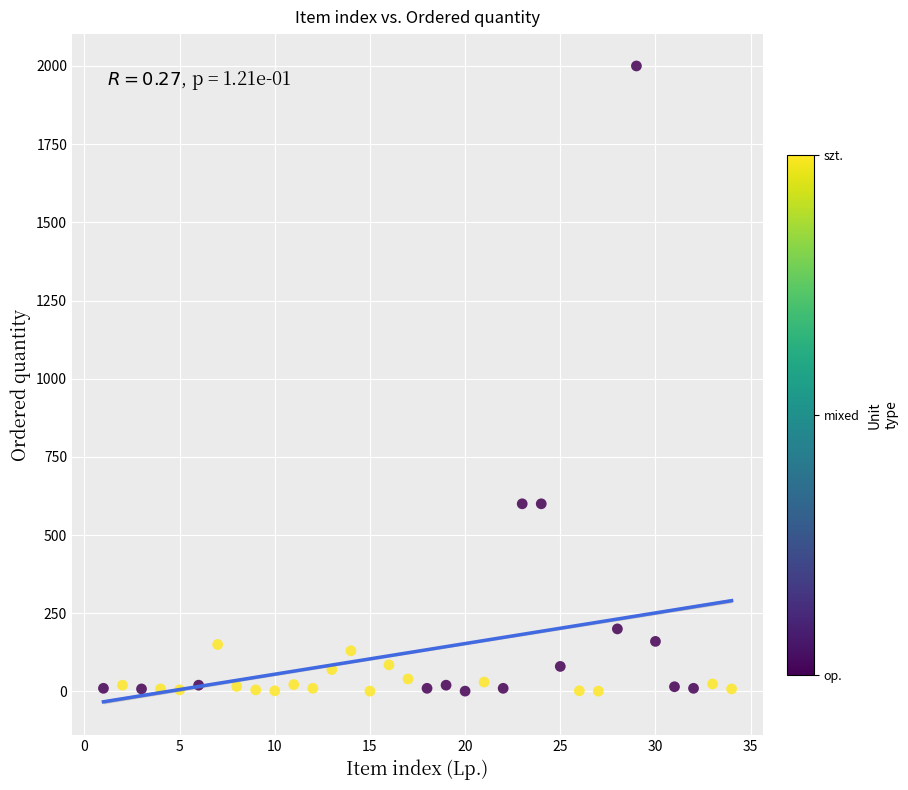

What is the range of X values (max minus min)?

33